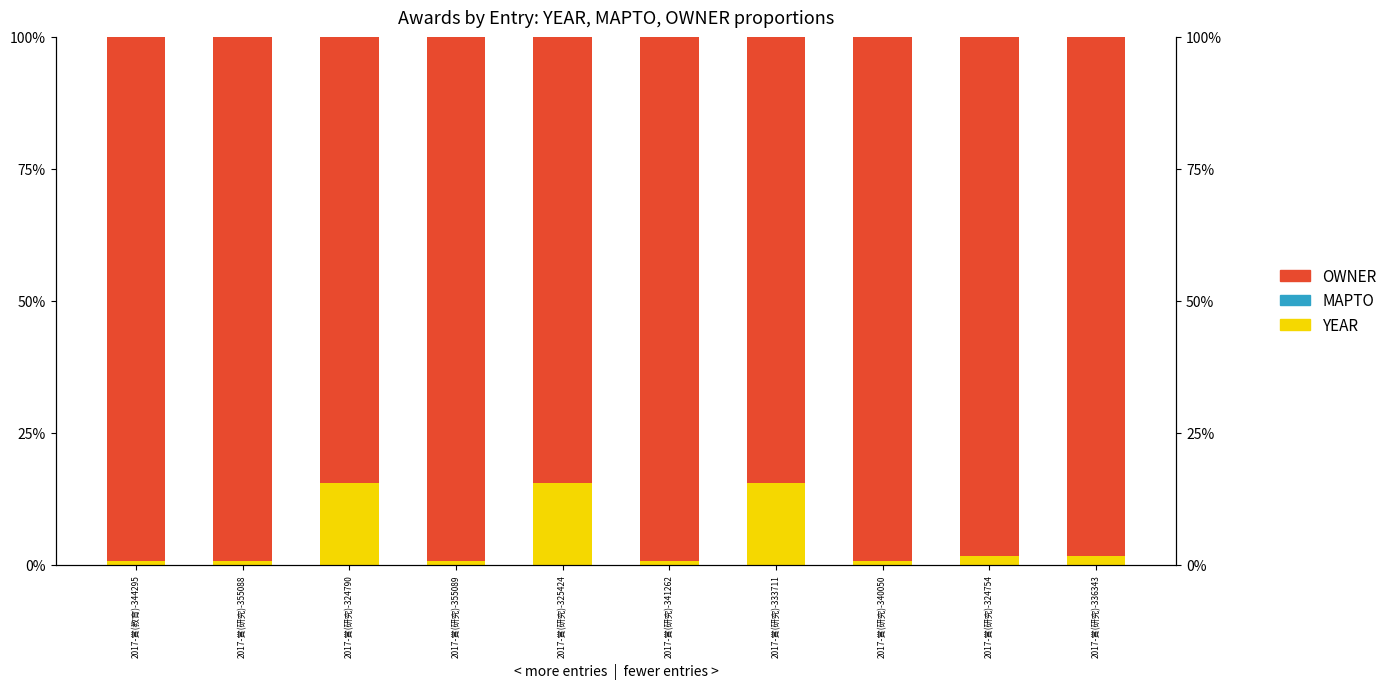

Between 2017-賞(研究)-340050 and 2017-賞(研究)-324754, which is larger?

2017-賞(研究)-324754